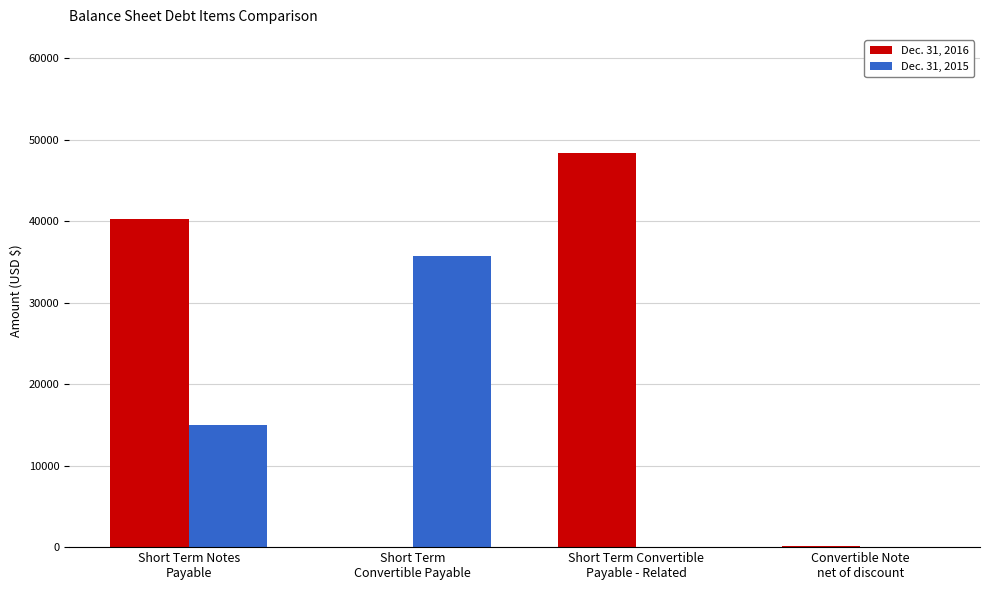

What is the maximum value shown in the chart?

48341